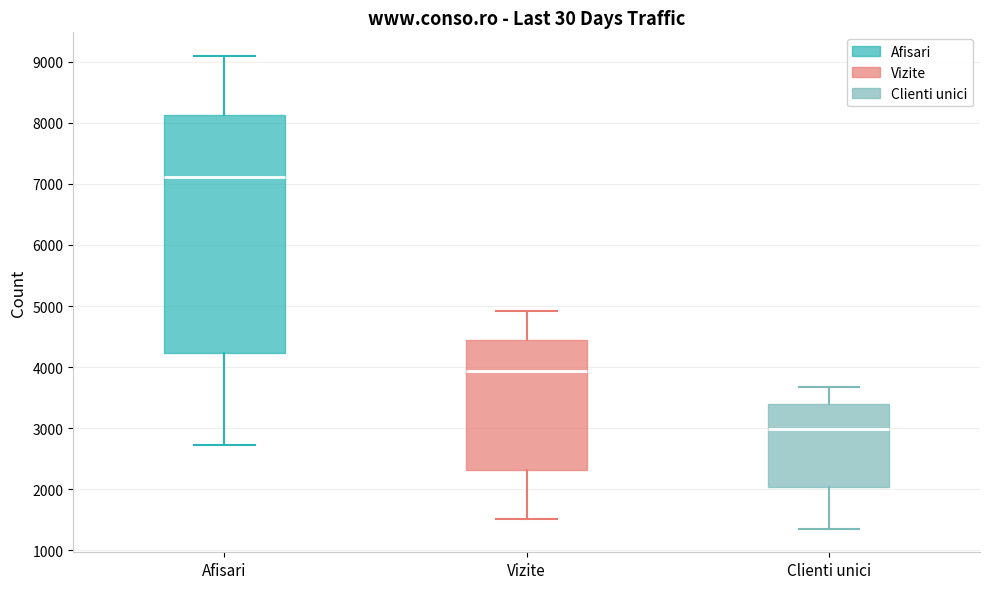

Where does the median line of the box for Vizite sit on the y-axis? The values are not printed on the chart, so give them approximately, as read against the axis.

3900